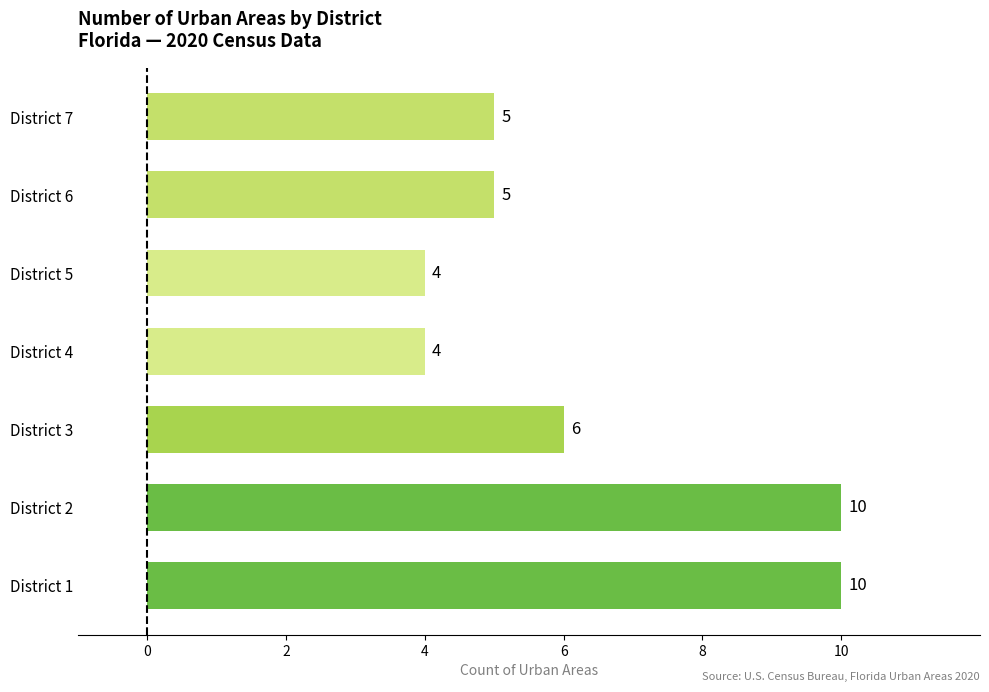

What is the smallest value displayed?

4